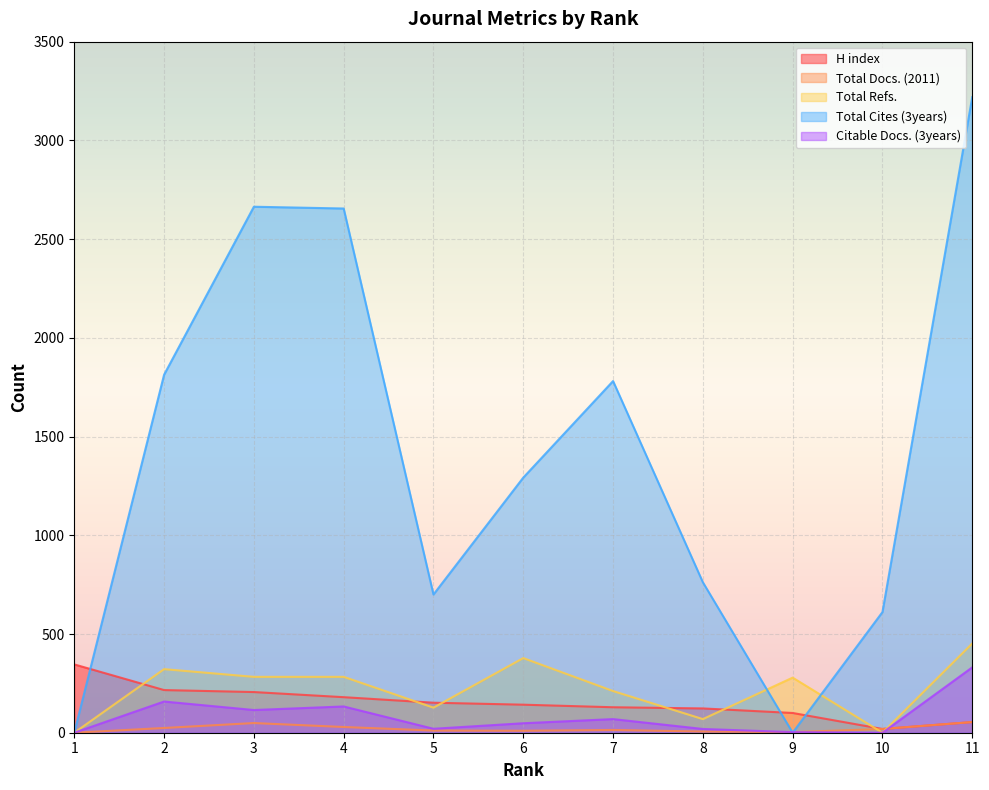

True or false: Citable Docs. (3years) has more than 2 points higher than both neighbors.

True